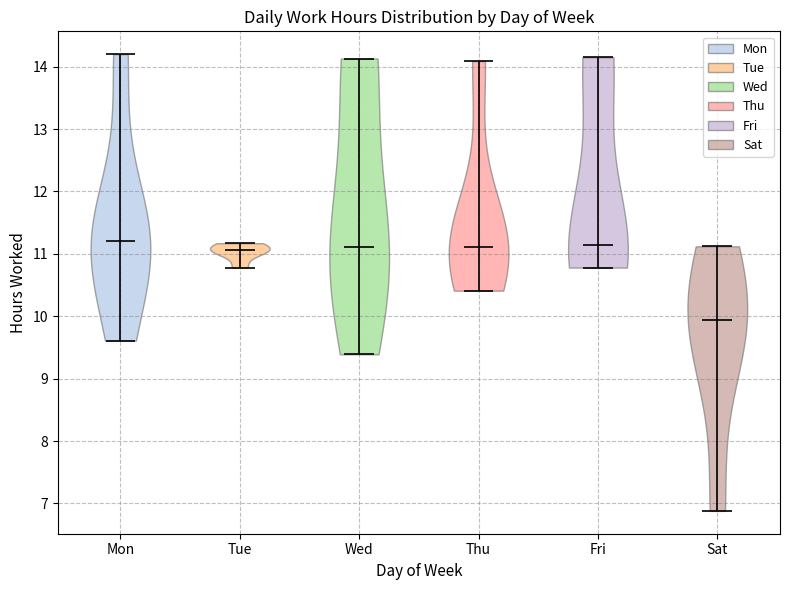

Reading left to right, read every violin against the y-axis: where its median line is, and the lowest and highest points it reaches. The values are not printed on the chart, so give them approximately, as read against the axis.

Mon: median line 11.2, lowest point 9.6, highest point 14.2
Tue: median line 11.1, lowest point 10.8, highest point 11.2
Wed: median line 11.1, lowest point 9.4, highest point 14.1
Thu: median line 11.1, lowest point 10.4, highest point 14.1
Fri: median line 11.1, lowest point 10.8, highest point 14.2
Sat: median line 9.9, lowest point 6.9, highest point 11.1